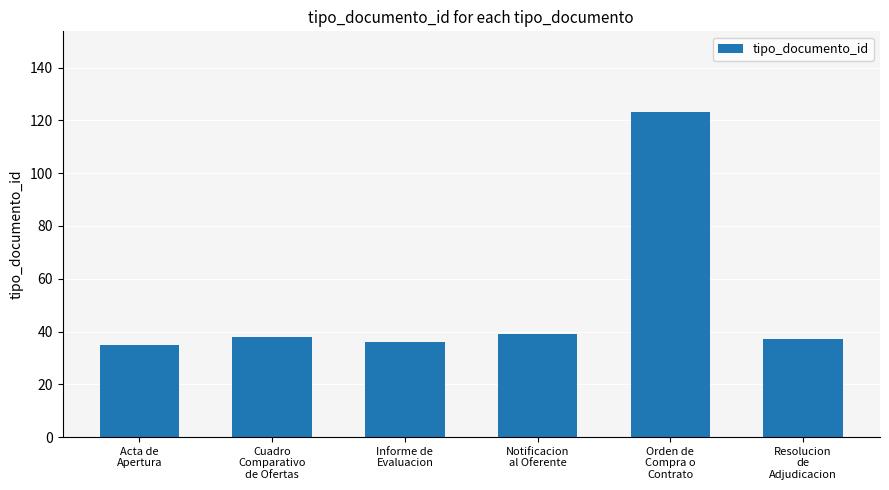

What is the maximum value shown in the chart?

123